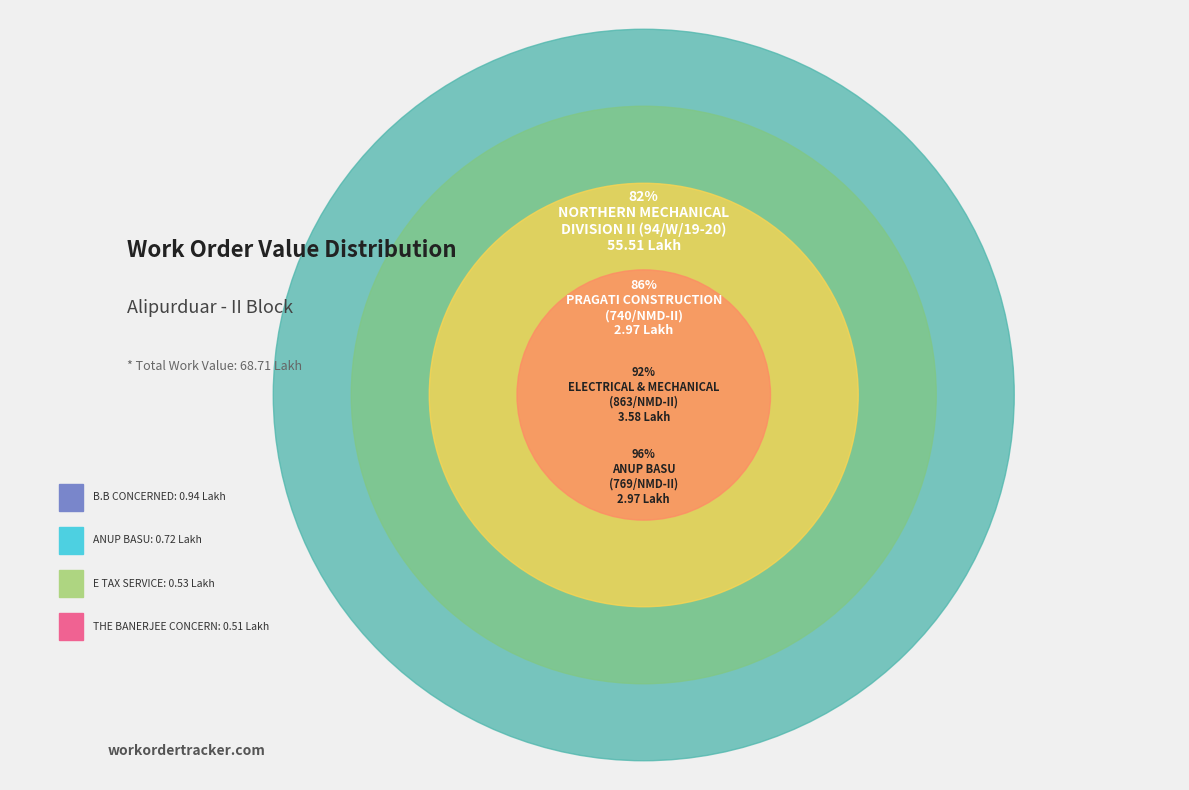

Rank the categories by value from highest to lowest.

NORTHERN MECHANICAL
DIVISION II (94/W/19-20), ELECTRICAL & MECHANICAL
(863/NMD-II), PRAGATI CONSTRUCTION
(740/NMD-II), ANUP BASU
(769/NMD-II), B.B CONCERNED
(222/21-22), ANUP BASU
(71/AMSD), E TAX SERVICE
(261/21-22), THE BANERJEE CONCERN
(.815/AMSD)